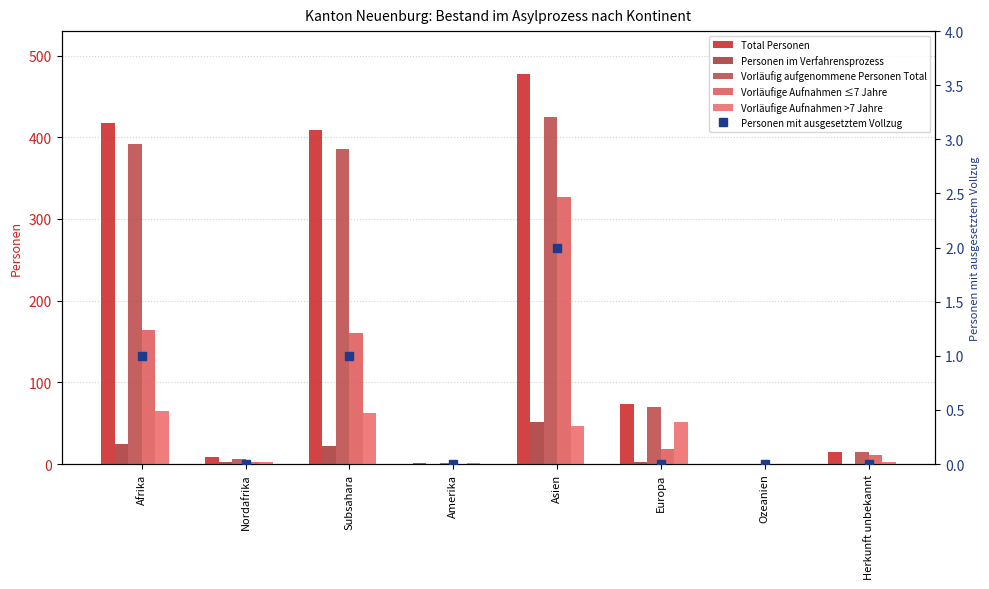

Reading left to right, list all the values displayed in this chart.

Total Personen: Afrika=418	Nordafrika=9	Subsahara=409	Amerika=1	Asien=478	Europa=73	Ozeanien=0	Herkunft unbekannt=15
Personen im Verfahrensprozess: Afrika=25	Nordafrika=3	Subsahara=22	Amerika=0	Asien=51	Europa=3	Ozeanien=0	Herkunft unbekannt=0
Vorläufig aufgenommene Personen Total: Afrika=392	Nordafrika=6	Subsahara=386	Amerika=1	Asien=425	Europa=70	Ozeanien=0	Herkunft unbekannt=15
Vorläufige Aufnahmen ≤7 Jahre: Afrika=164	Nordafrika=3	Subsahara=161	Amerika=0	Asien=327	Europa=18	Ozeanien=0	Herkunft unbekannt=11
Vorläufige Aufnahmen >7 Jahre: Afrika=65	Nordafrika=3	Subsahara=62	Amerika=1	Asien=47	Europa=52	Ozeanien=0	Herkunft unbekannt=3
Personen mit ausgesetztem Vollzug: Afrika=1	Nordafrika=0	Subsahara=1	Amerika=0	Asien=2	Europa=0	Ozeanien=0	Herkunft unbekannt=0